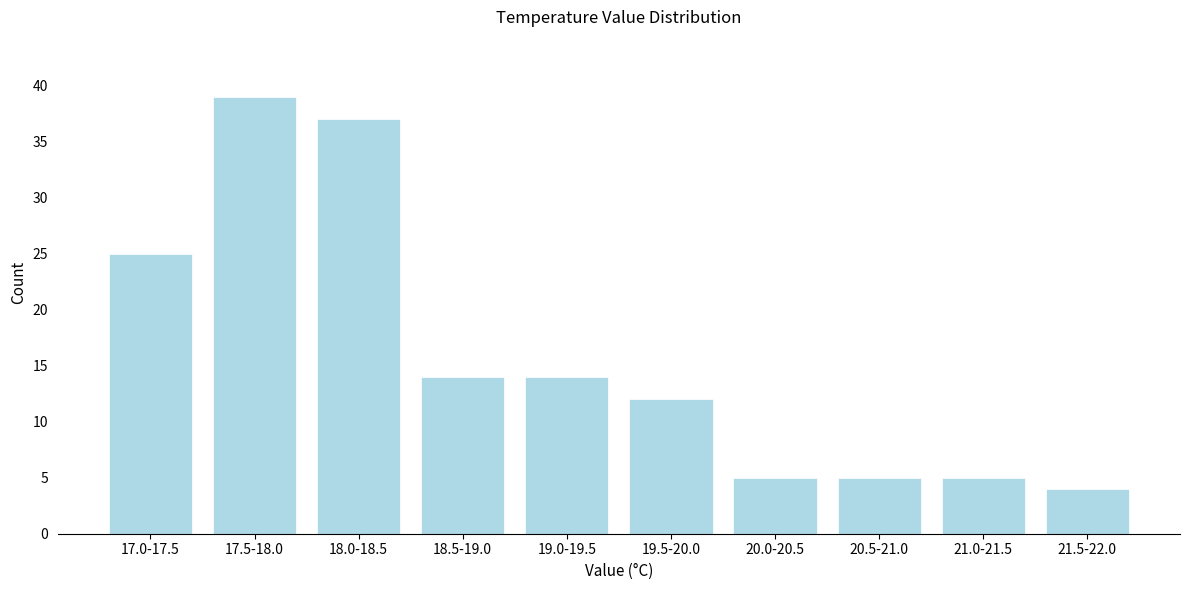

Reading right to left, extract all data points from this chart.

21.5-22.0=4	21.0-21.5=5	20.5-21.0=5	20.0-20.5=5	19.5-20.0=12	19.0-19.5=14	18.5-19.0=14	18.0-18.5=37	17.5-18.0=39	17.0-17.5=25